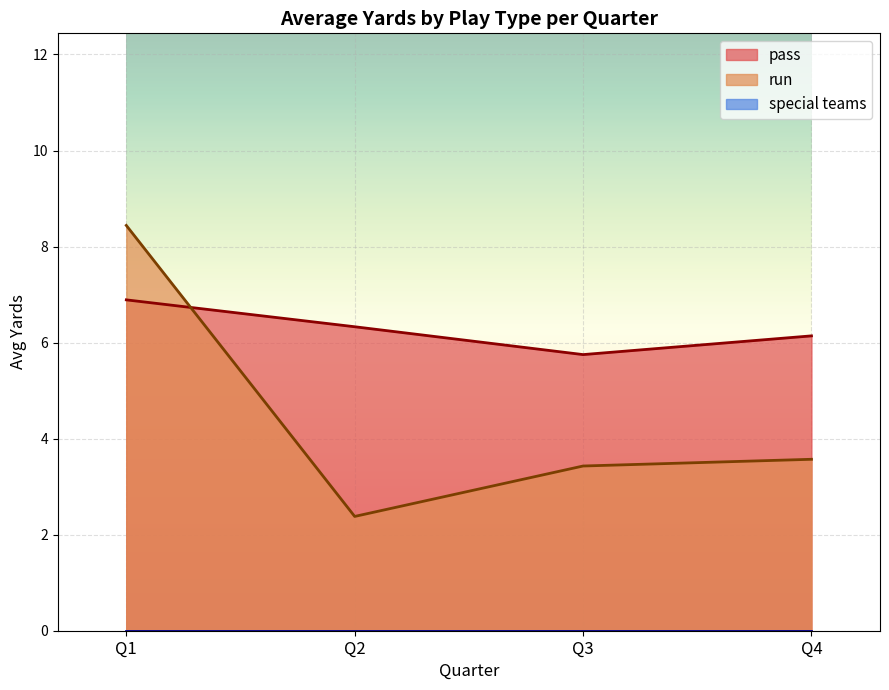

The value of pass at Q2 is 2.4. True or false?

False